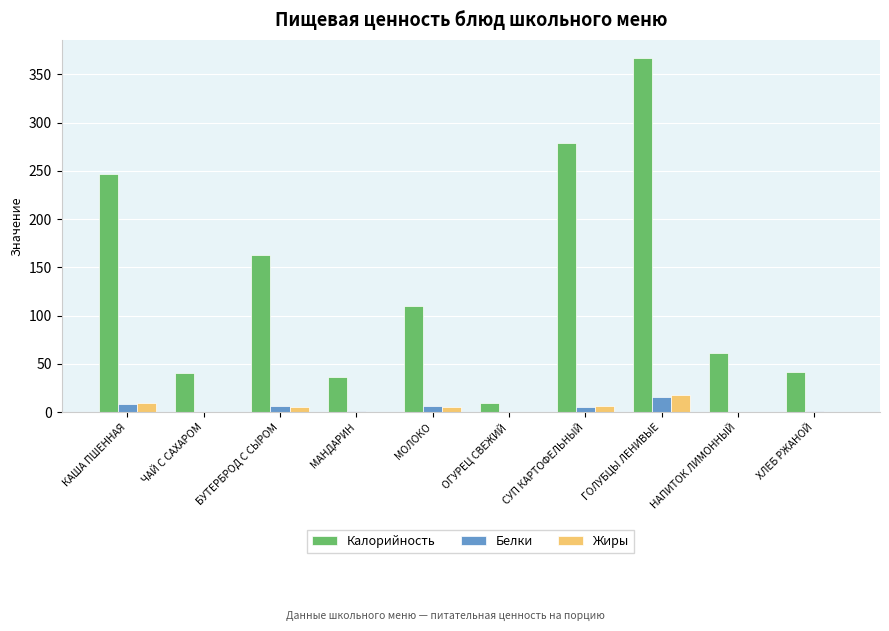

What is the sum of all Калорийность values?

1354.7